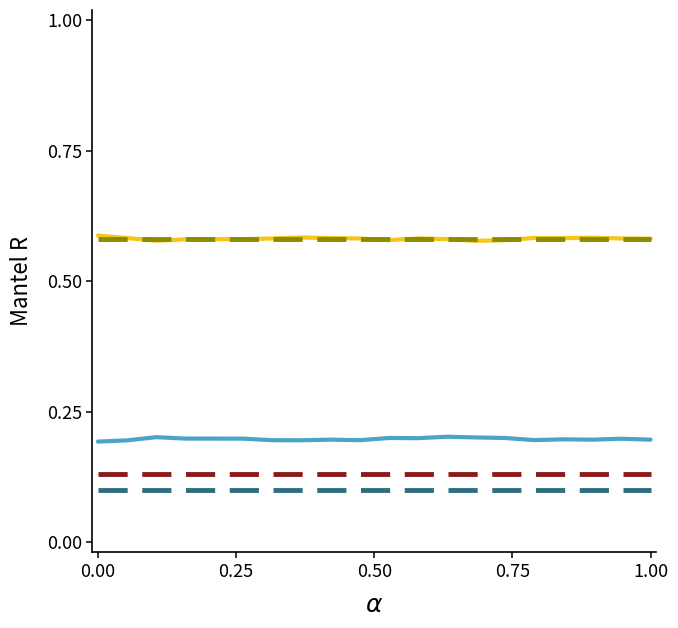

What is the spread (max minus min) of values at 0.00?

0.5